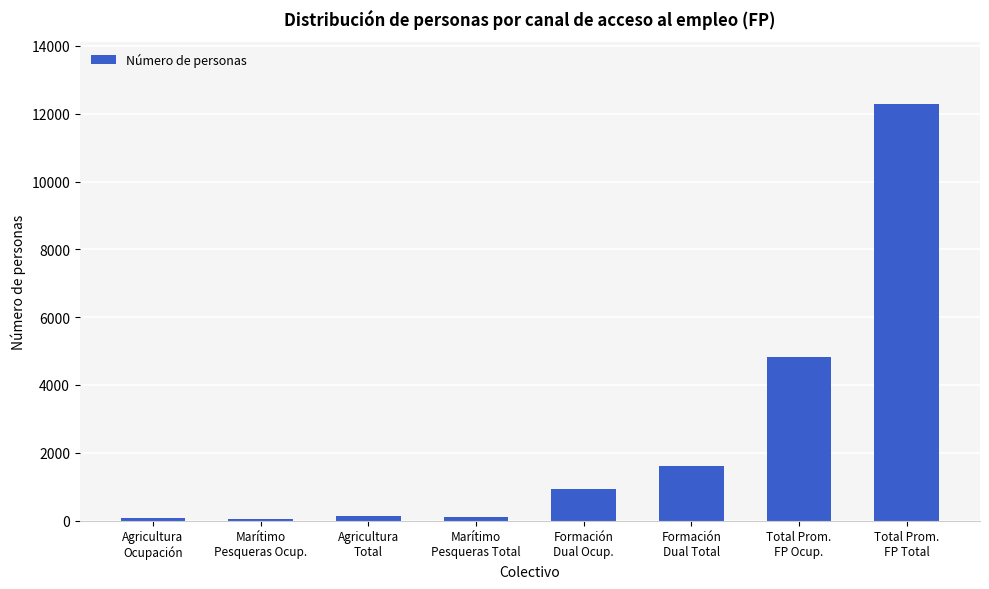

What is the sum of all values?

20011